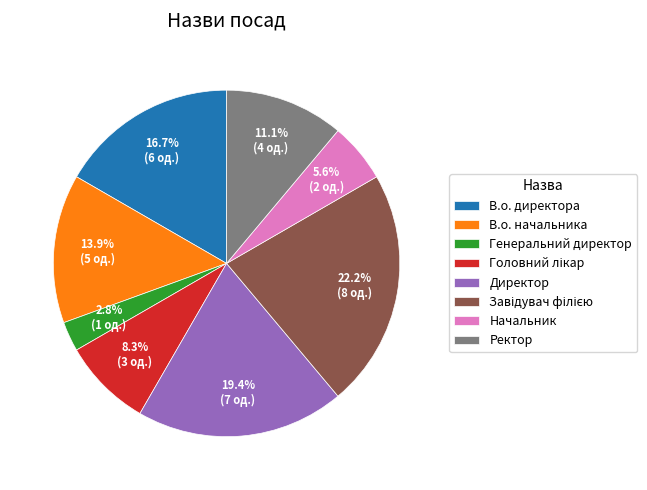

Which slice is the smallest?

Генеральний директор